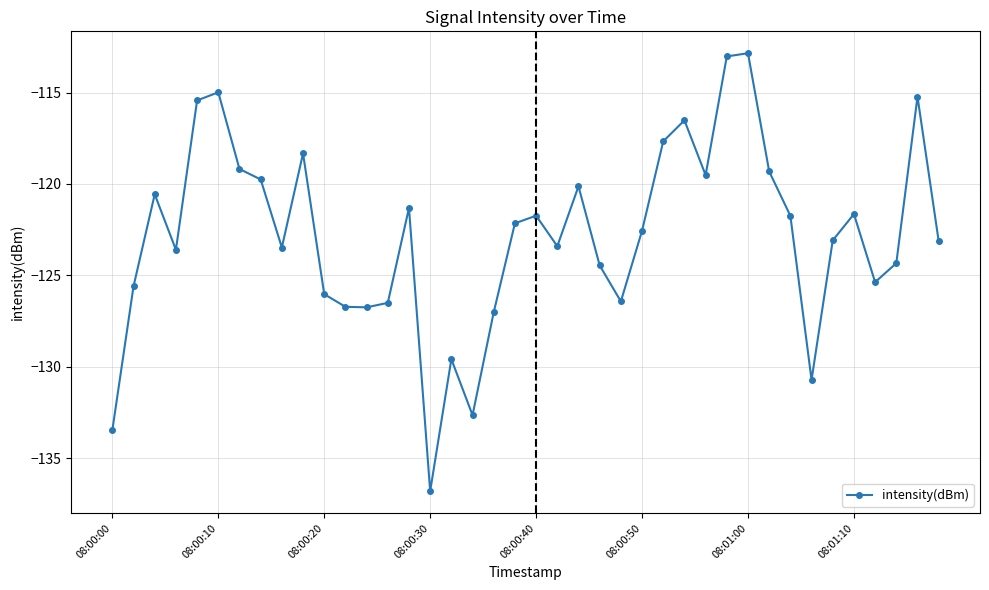

What is the value of the 32nd point from the left?

-119.3